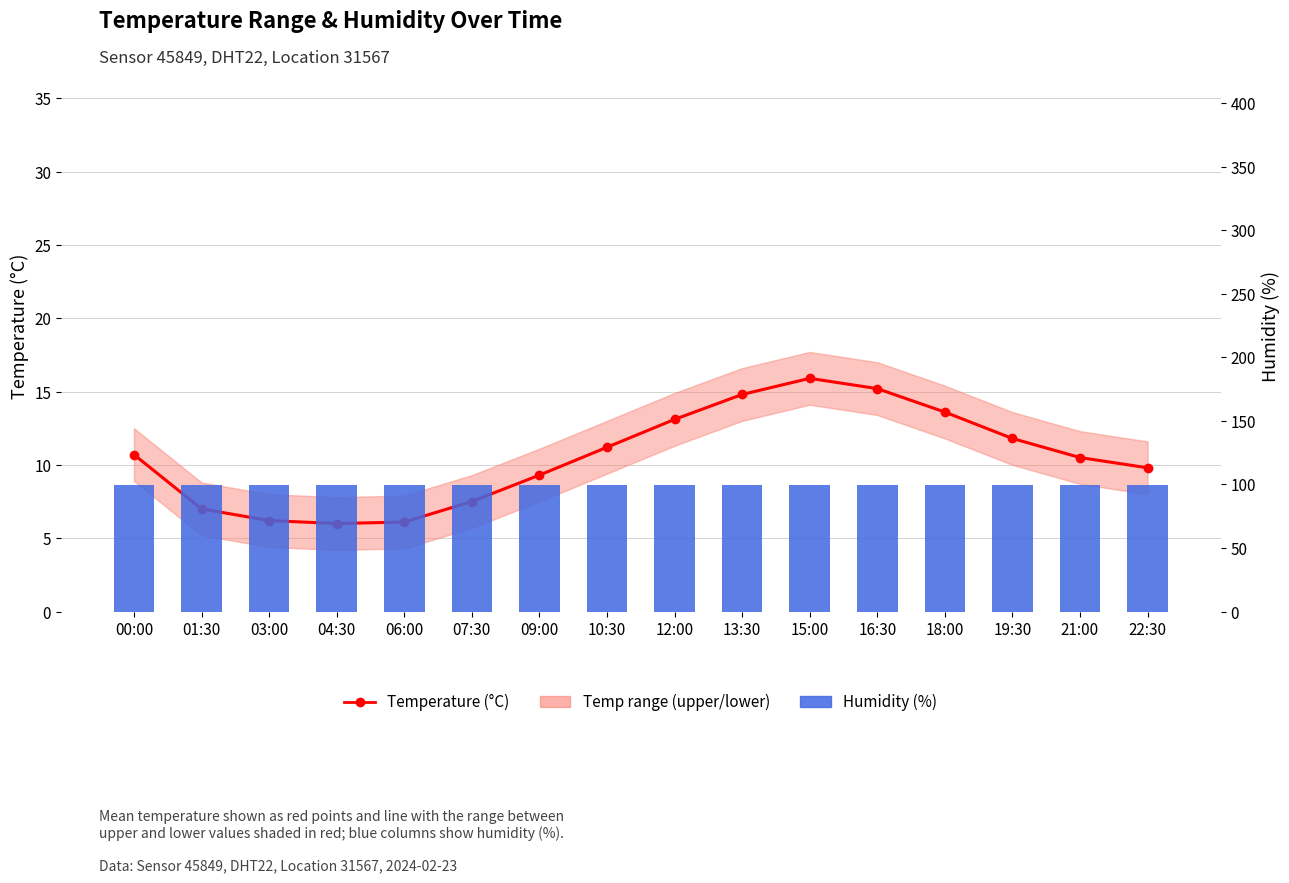

What is the minimum value for humidity?

99.9